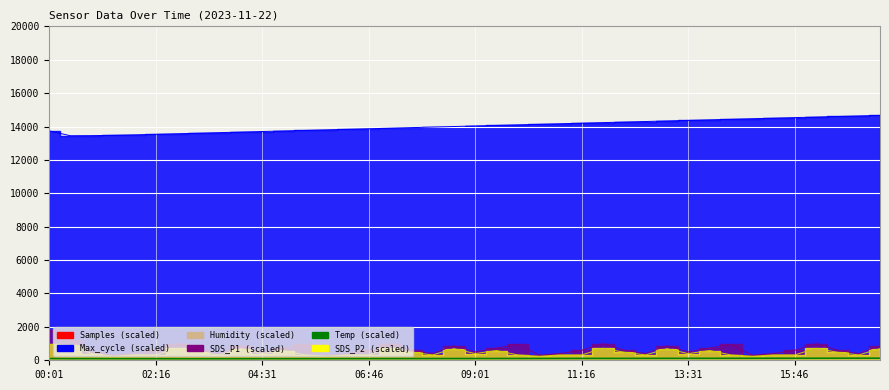

What is the maximum value shown in the chart?

14666.7